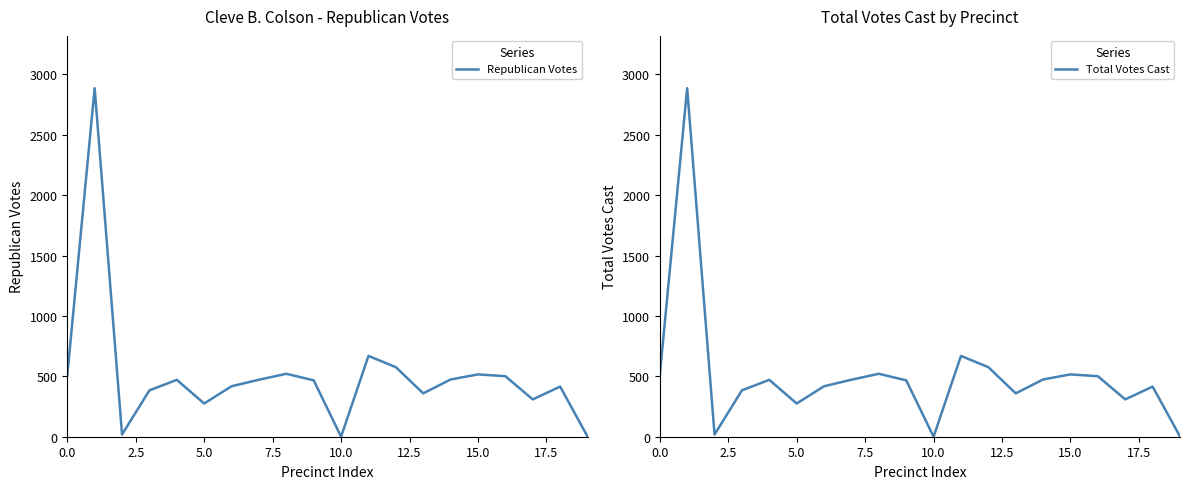

Does the chart have visible grid lines?

No